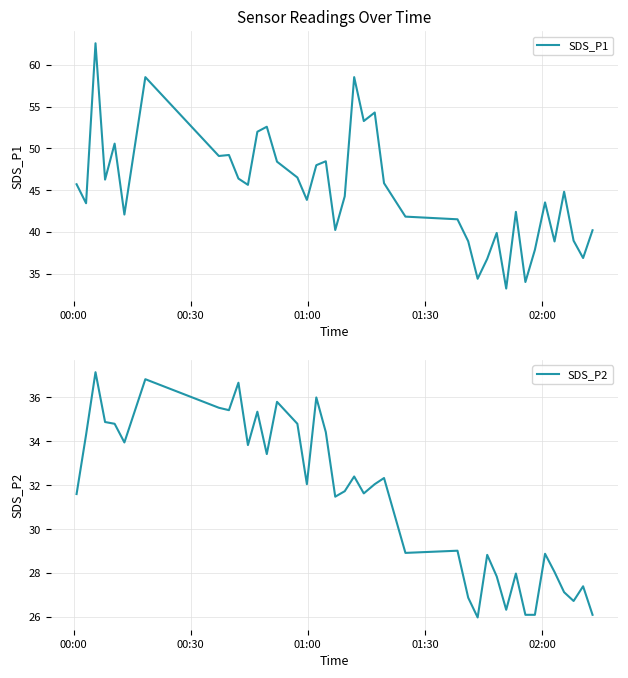

Which series has the largest total across all categories?

SDS_P1